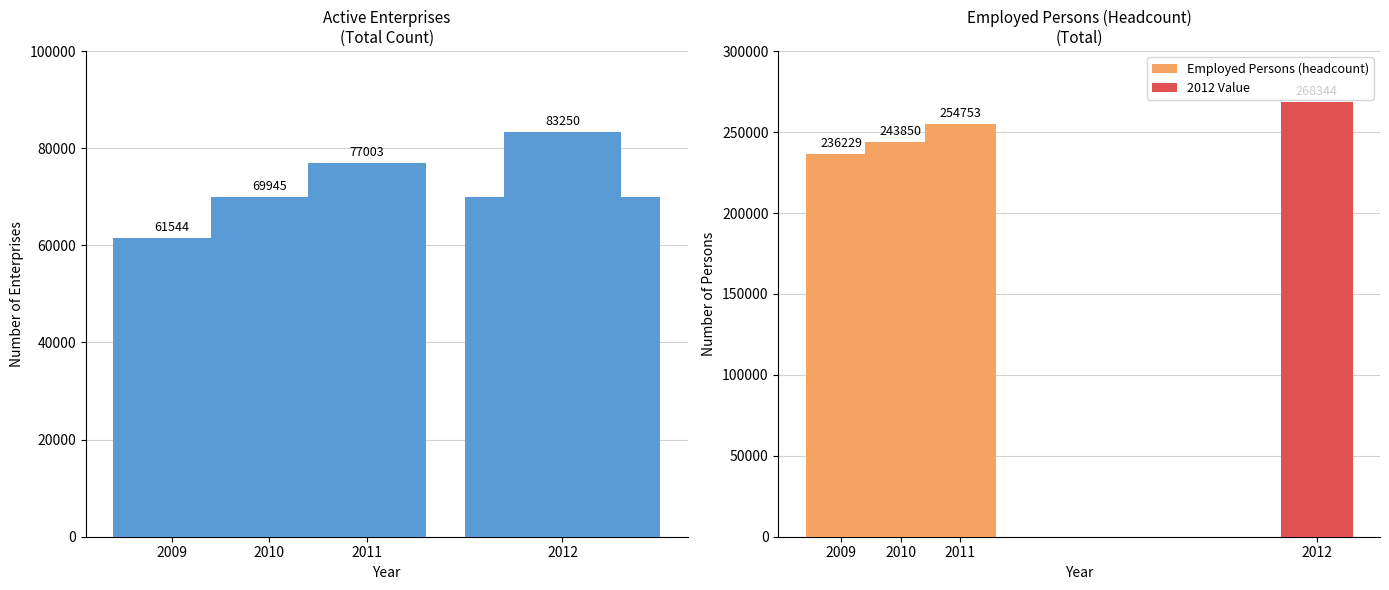

What is the sum of the values at 2009 and 2012?

144794